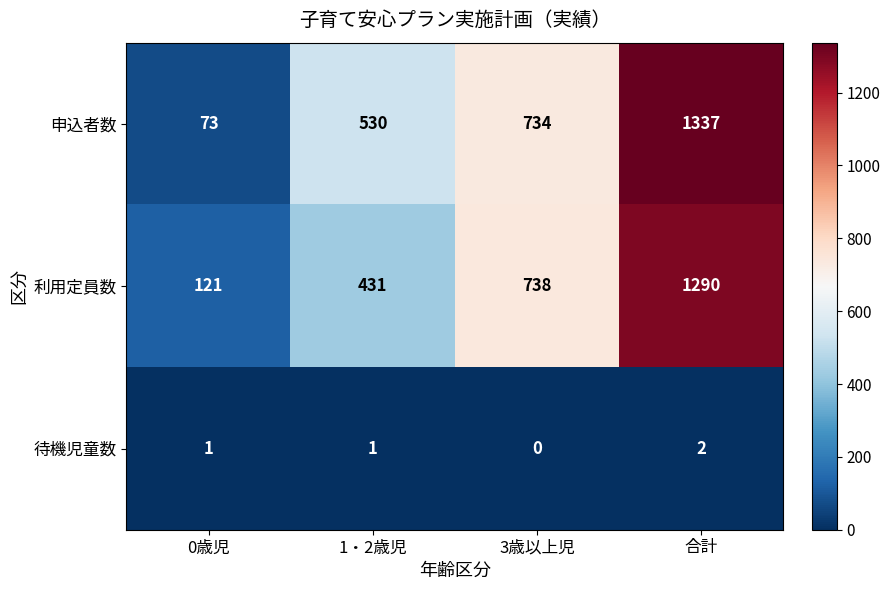

What is the difference between the 申込者数 values at 1・2歳児 and 0歳児?

457